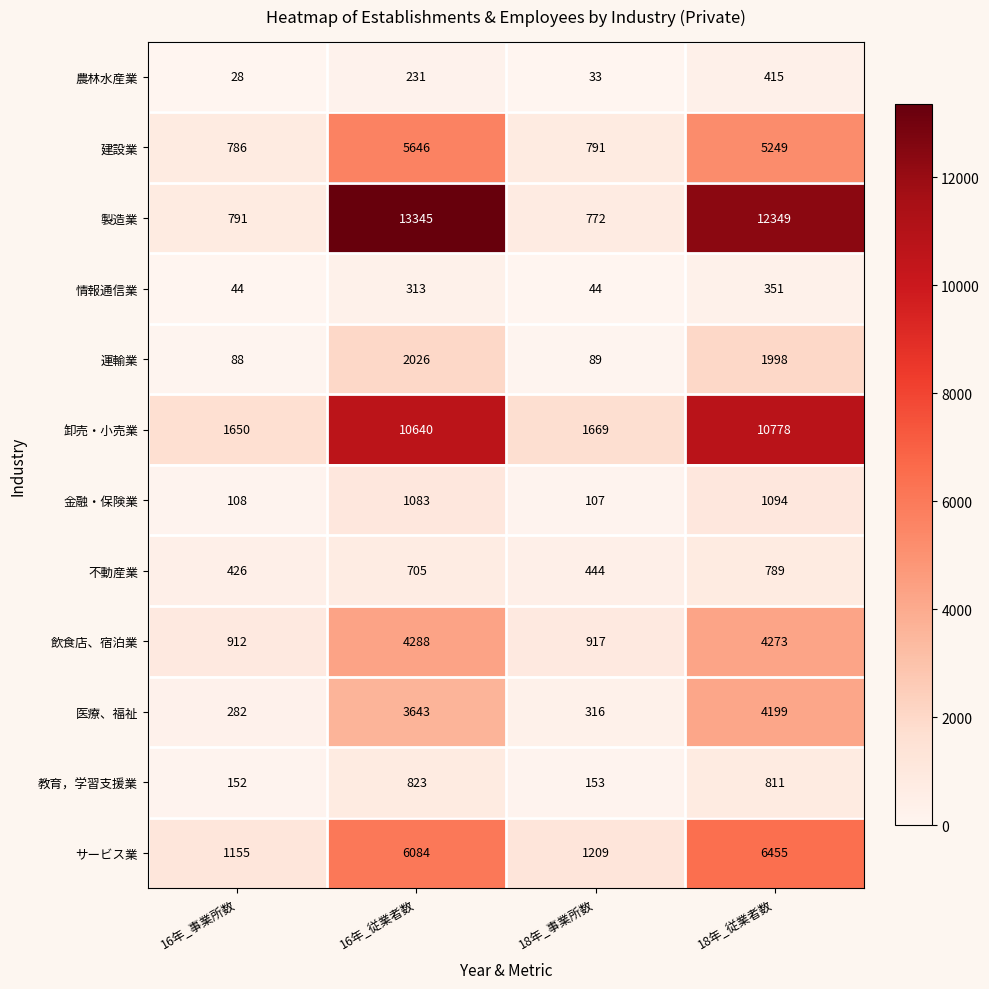

Which series has the largest total across all categories?

製造業